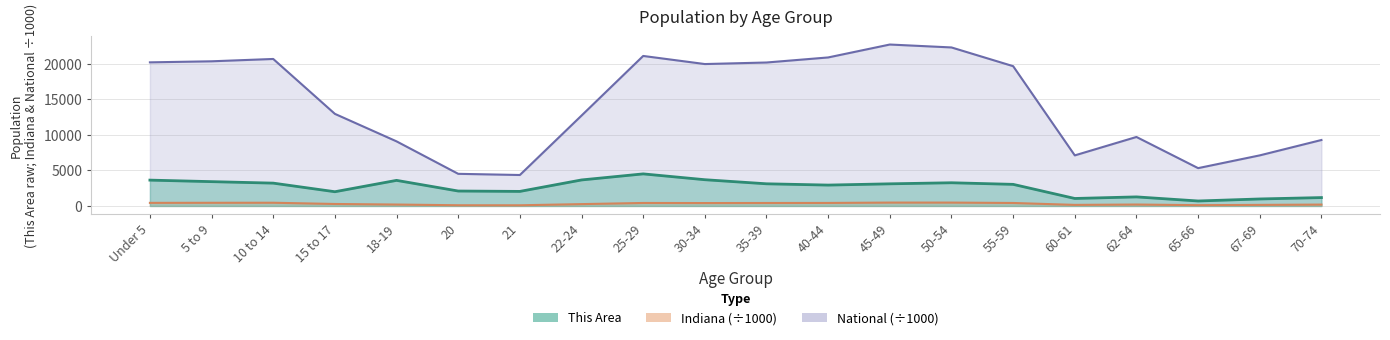

How many values in the Indiana series exceed 407?

10